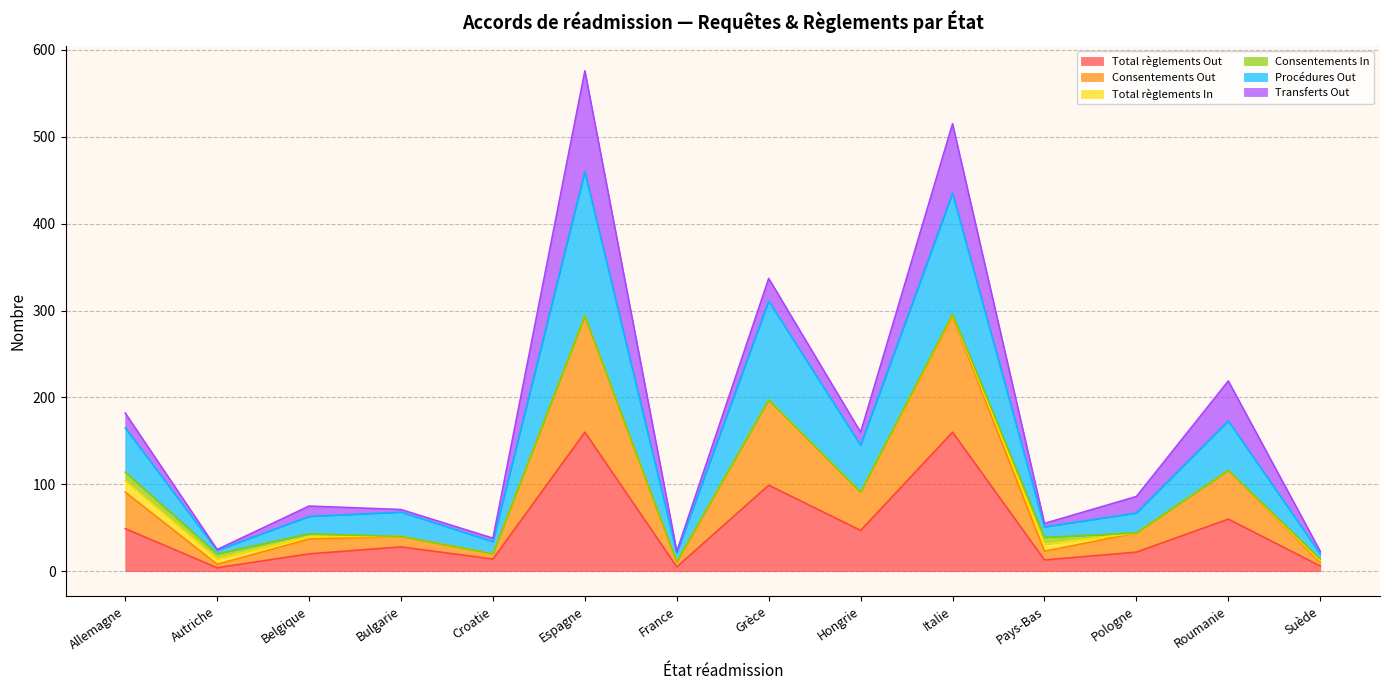

What is the maximum value for Total règlements Out?

160